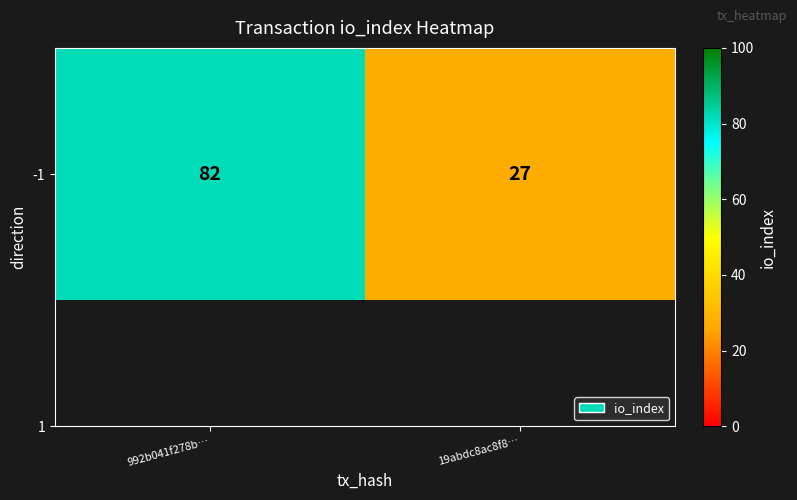

At which label is the value closest to 54?

19abdc8ac8f8…